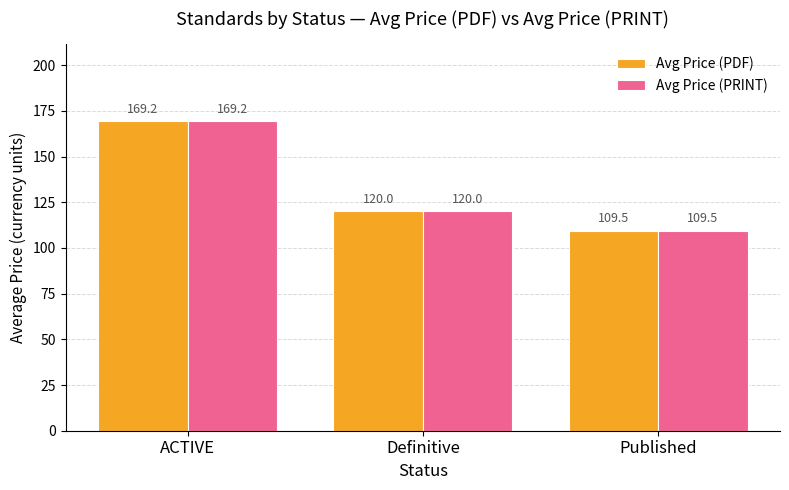

What position from the left is Definitive?

2